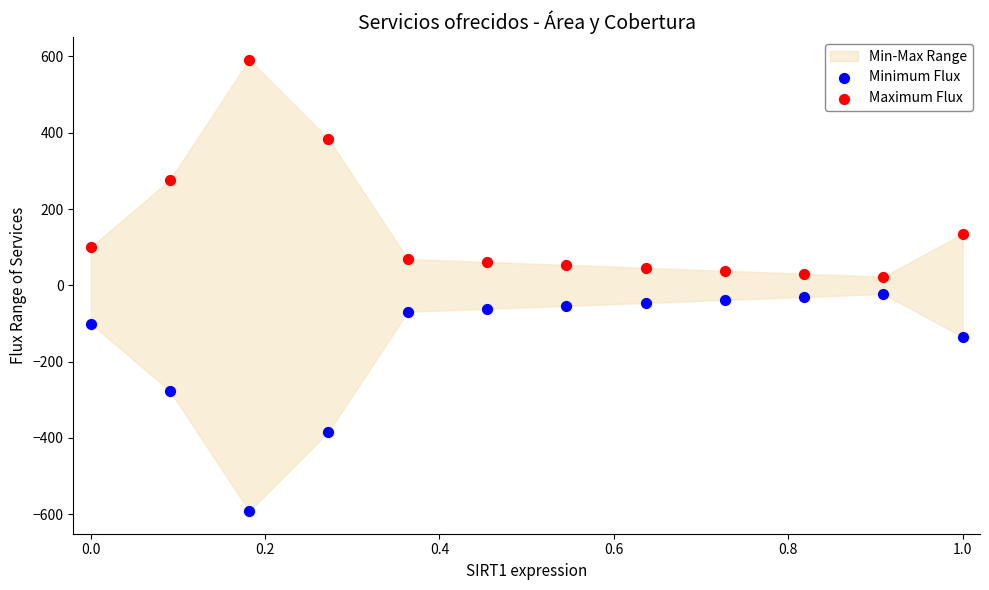

Which series contains the highest Y value?

Maximum Flux